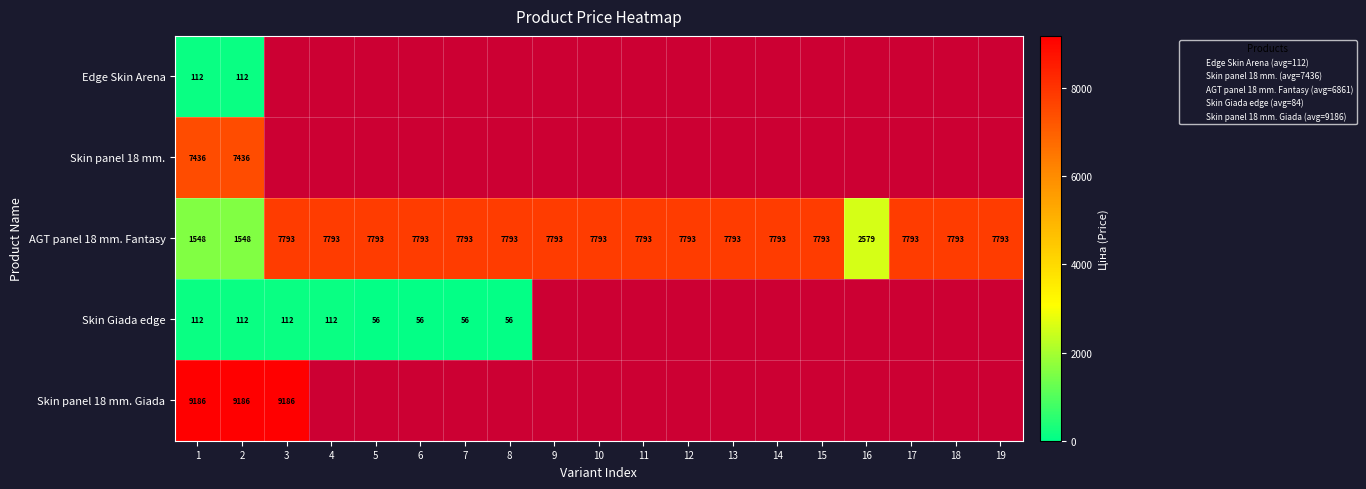

At which category is the sum across all series the highest?

1